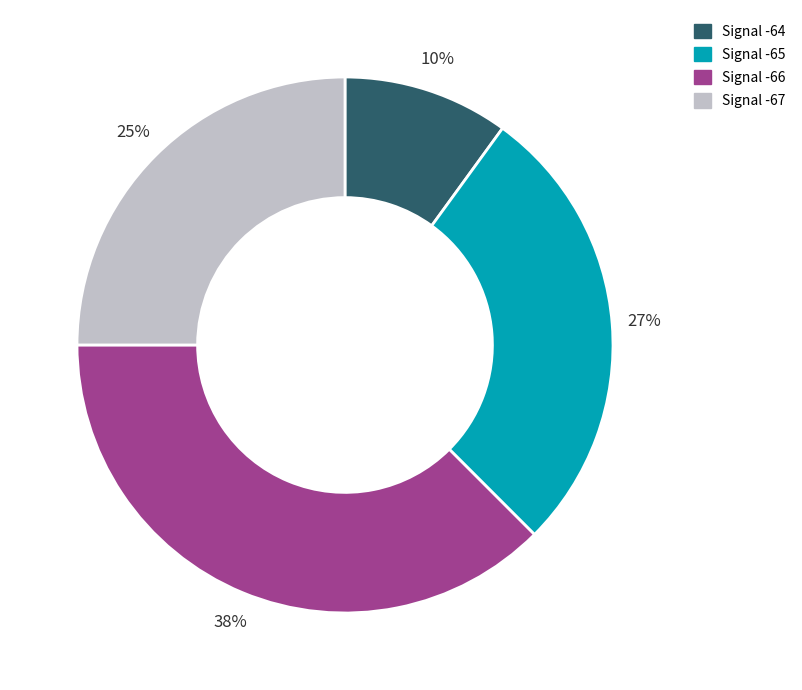

To the nearest percent, what is the average slice percentage?

25%